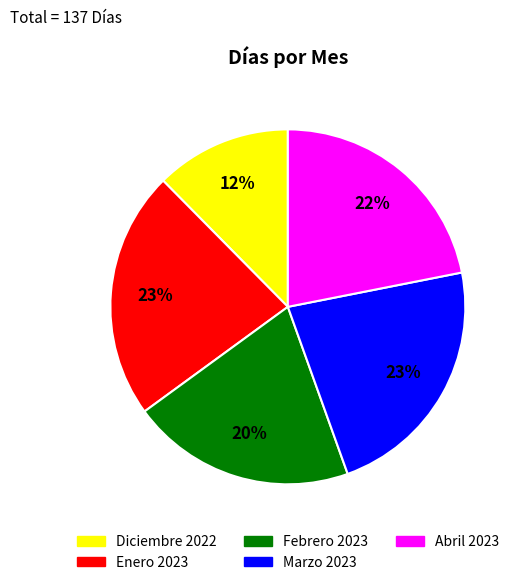

Is it true that Enero 2023 is 23% of the pie?

True